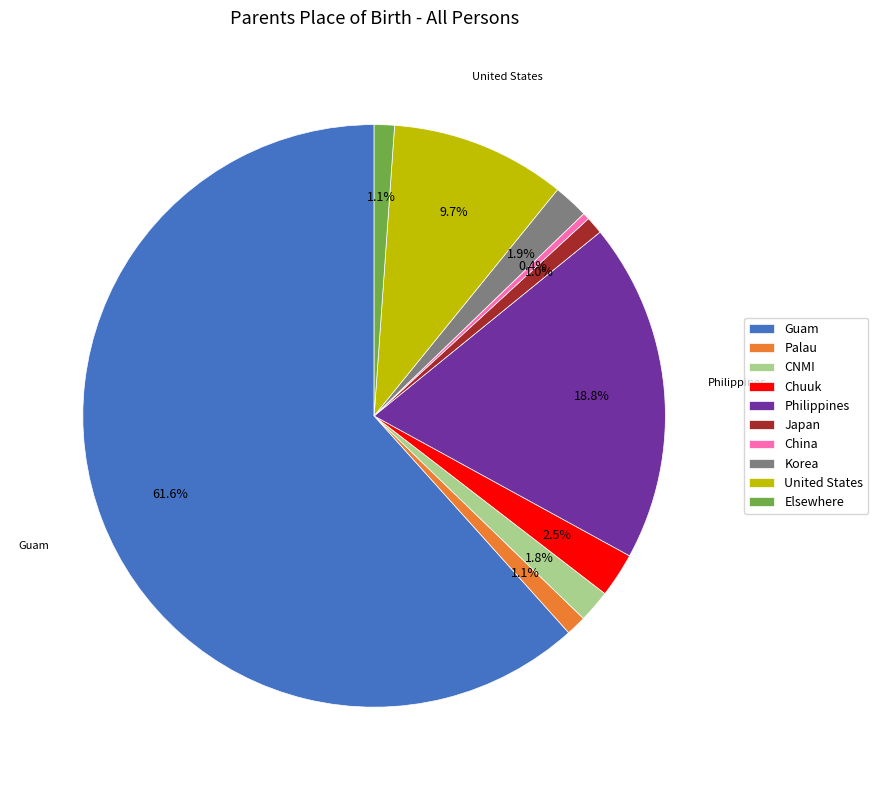

To the nearest percent, what portion does CNMI represent?

2%